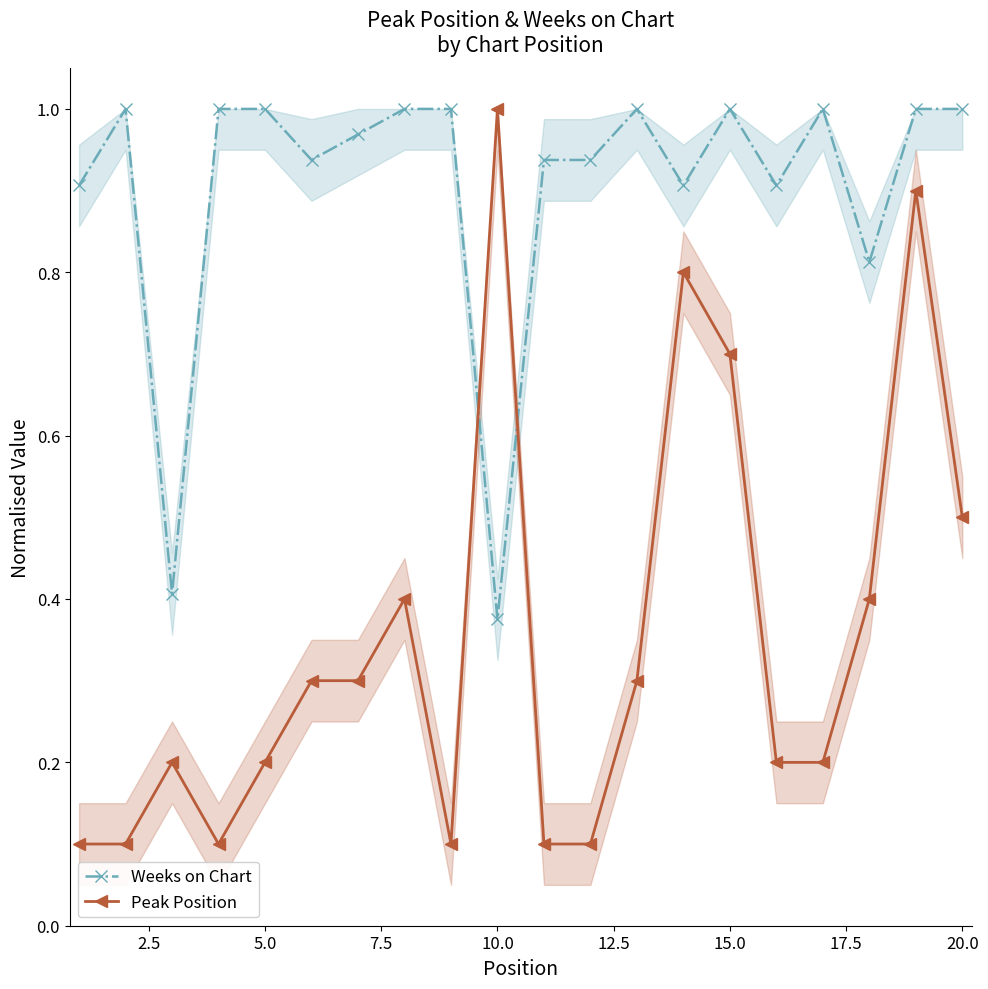

Rank the series by their maximum value, from lowest to highest.

Weeks on Chart, Peak Position